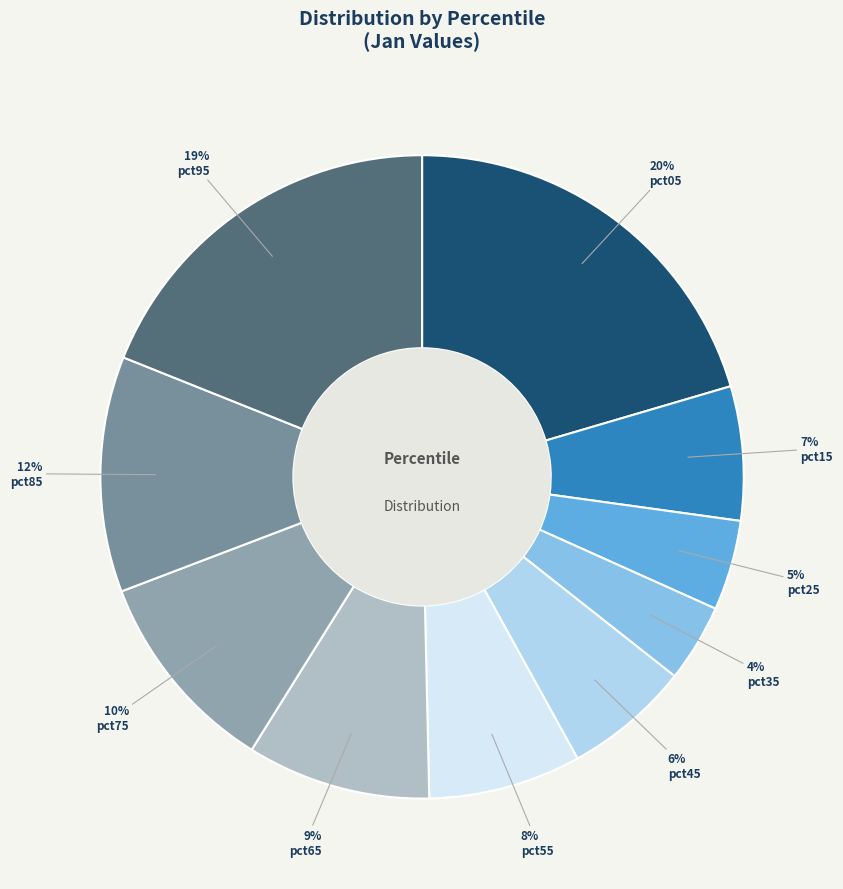

Count the number of slices in the pie.

10